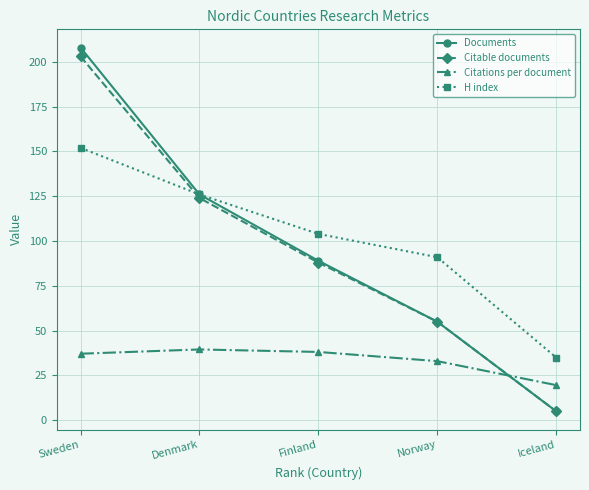

Which category has the highest value in the Citable documents series?

Sweden